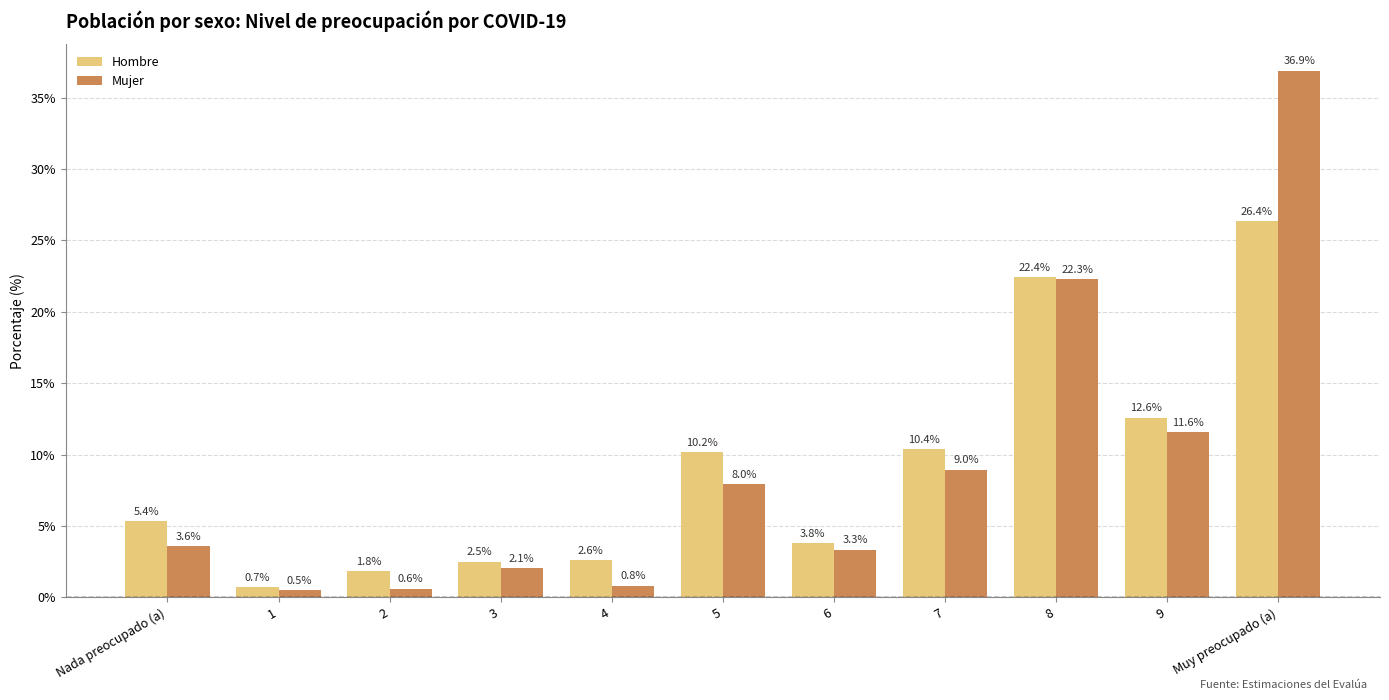

Is it true that Hombre equals 4.6 at 4?

False